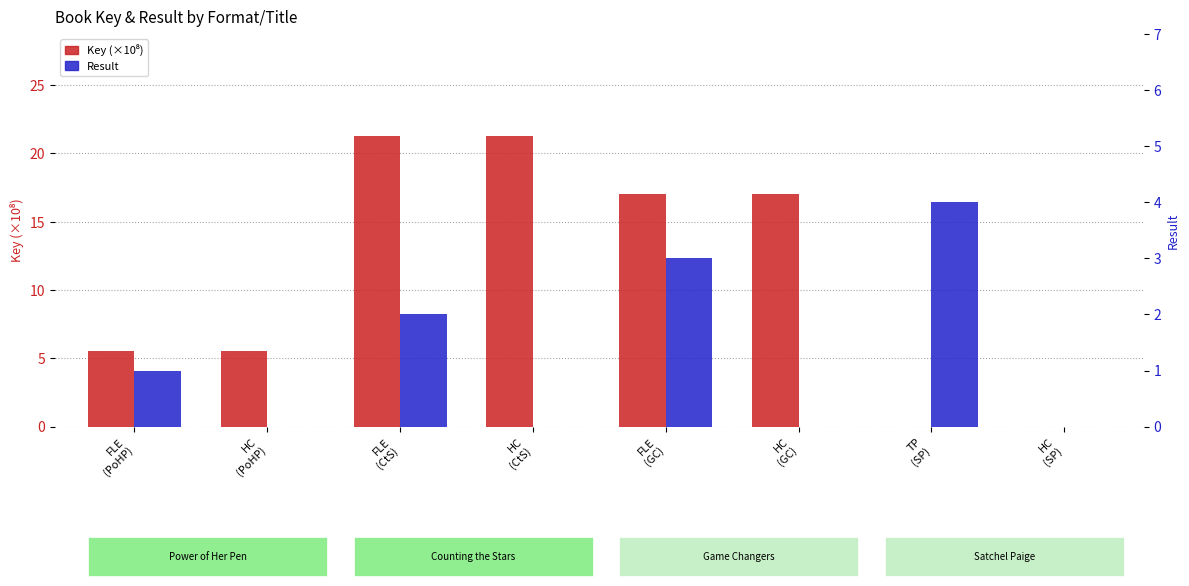

How many data points in Result are above 1?

3